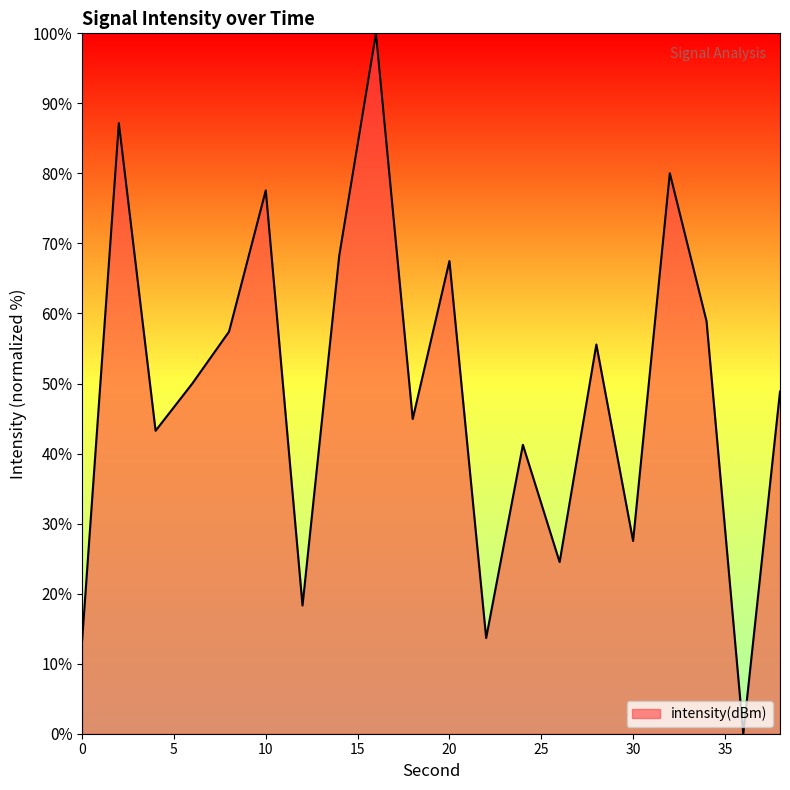

What is the greatest value displayed?

100.0